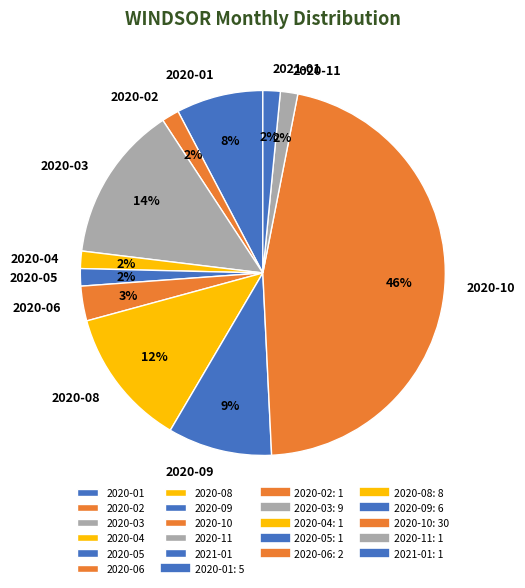

What percentage is the 2020-04 slice, to the nearest percent?

2%